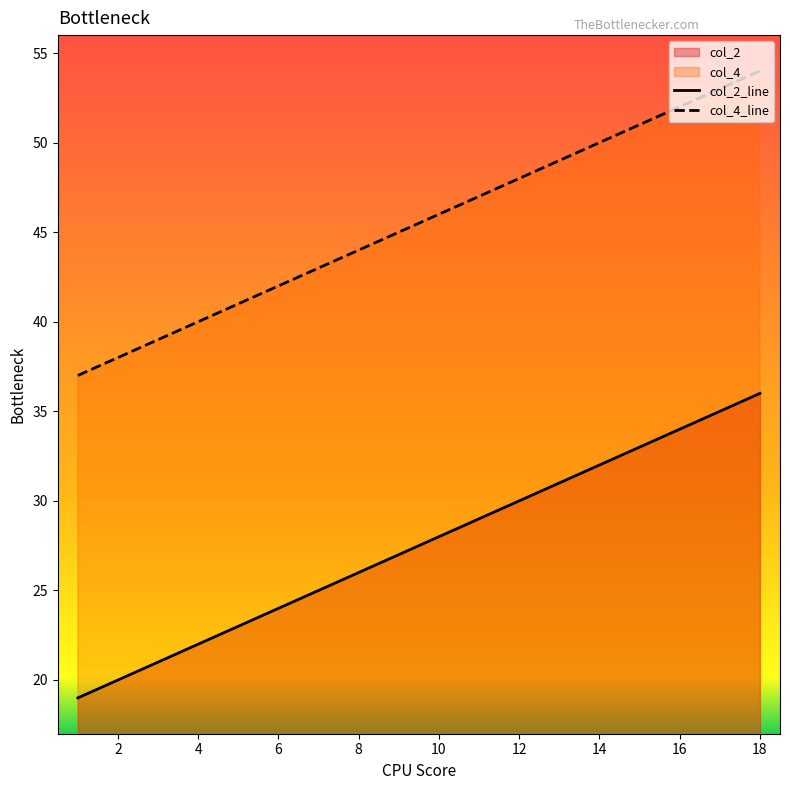

Which series has the widest spread of values?

col_2